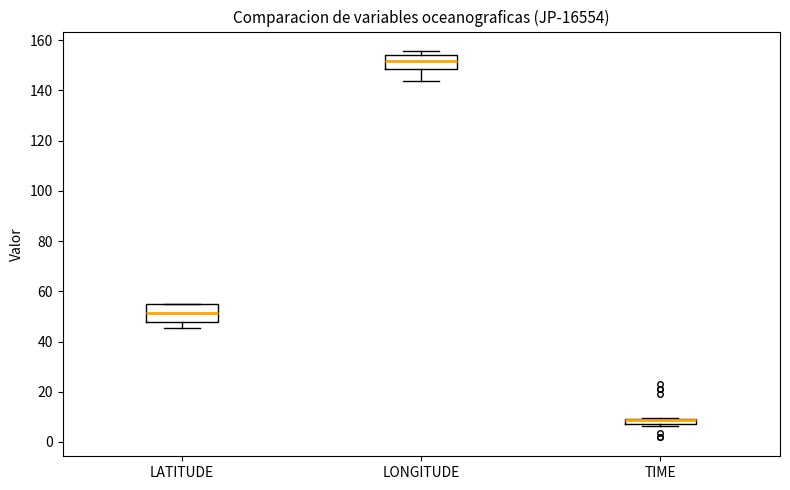

Where is the upper edge of the box for TIME on the y-axis? The values are not printed on the chart, so give them approximately, as read against the axis.

10